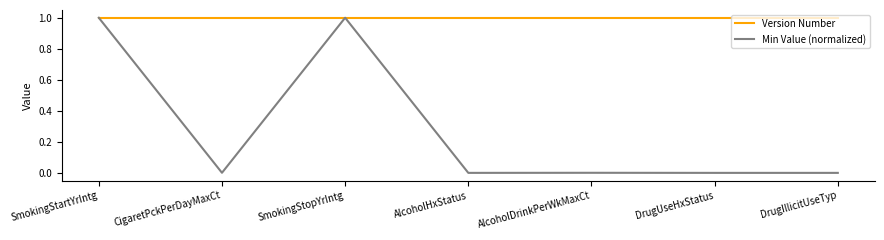

Rank the series by their average value, from highest to lowest.

Version Number, Min Value (normalized)